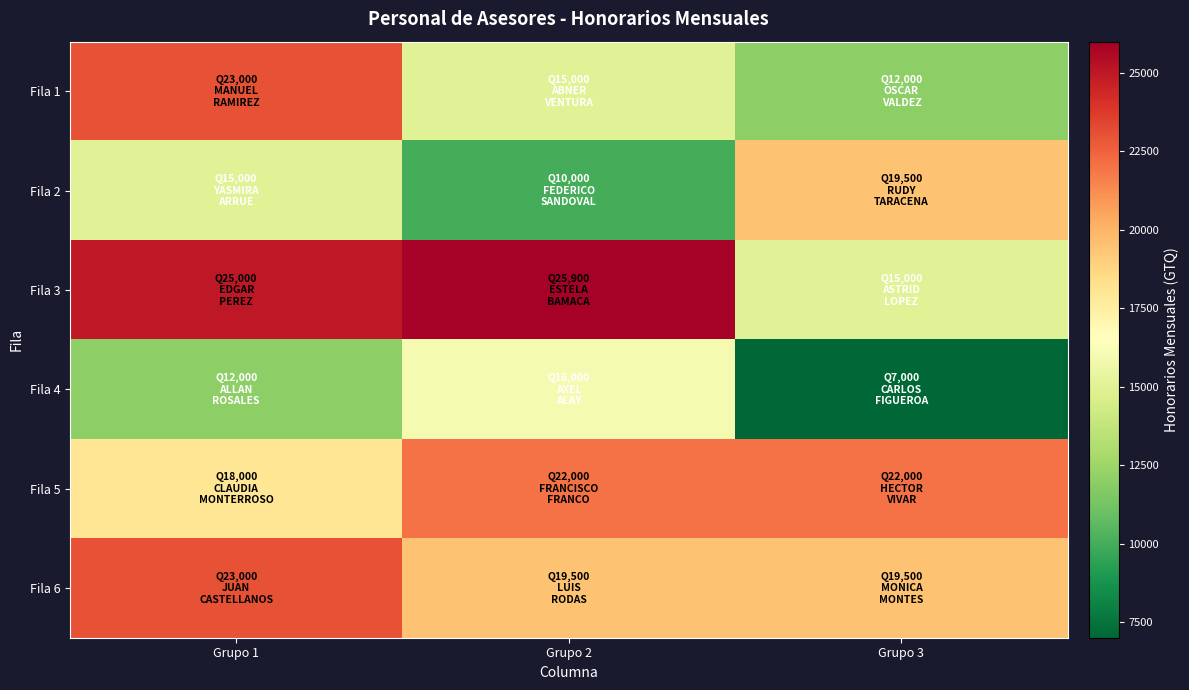

Rank the series at Grupo 2 from lowest to highest value.

Fila 2, Fila 1, Fila 4, Fila 6, Fila 5, Fila 3